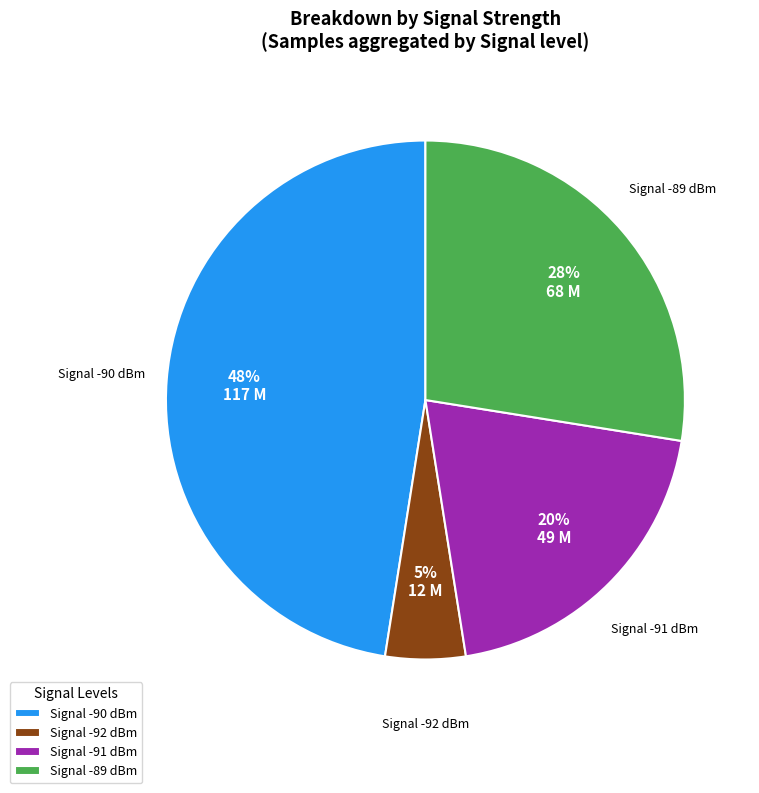

Between Signal -89 dBm and Signal -92 dBm, which is larger?

Signal -89 dBm